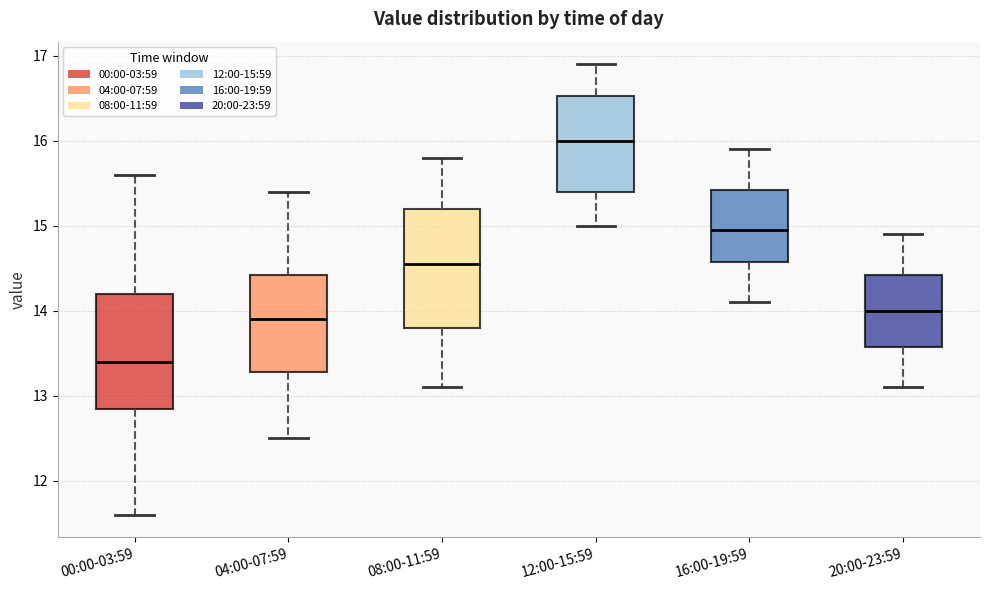

Reading left to right, transcribe this box plot: for each box, give where its median line is, the range the box spans, and where its two whiskers end, as read against the y-axis. The values are not printed on the chart, so give them approximately, as read against the axis.

00:00-03:59: median 13.4, box 12.9 to 14.2, whiskers 11.6 to 15.6
04:00-07:59: median 13.9, box 13.3 to 14.4, whiskers 12.5 to 15.4
08:00-11:59: median 14.6, box 13.8 to 15.2, whiskers 13.1 to 15.8
12:00-15:59: median 16.0, box 15.4 to 16.5, whiskers 15.0 to 16.9
16:00-19:59: median 15.0, box 14.6 to 15.4, whiskers 14.1 to 15.9
20:00-23:59: median 14.0, box 13.6 to 14.4, whiskers 13.1 to 14.9